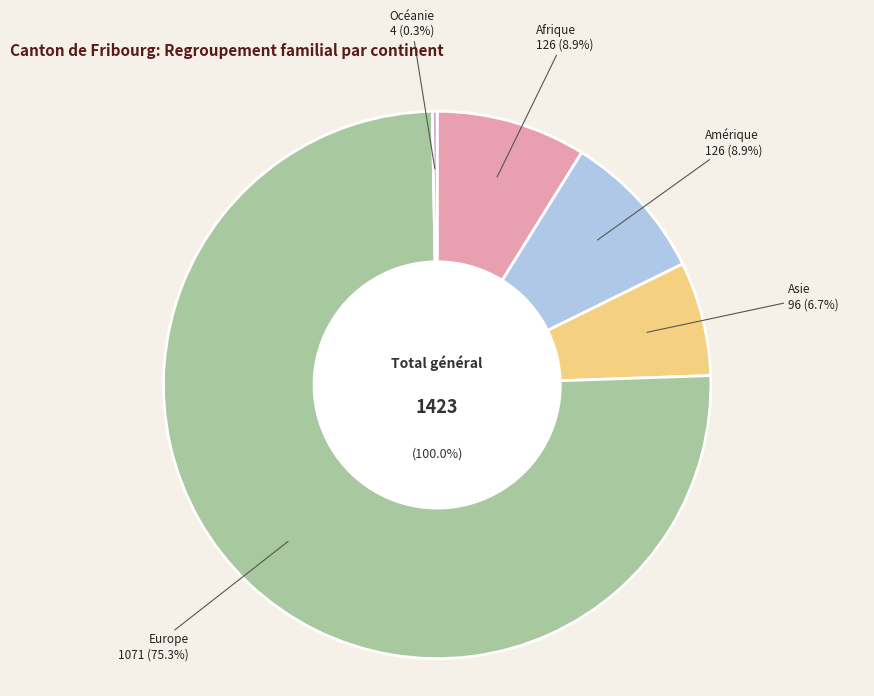

True or false: Asie accounts for 1% of the total.

False